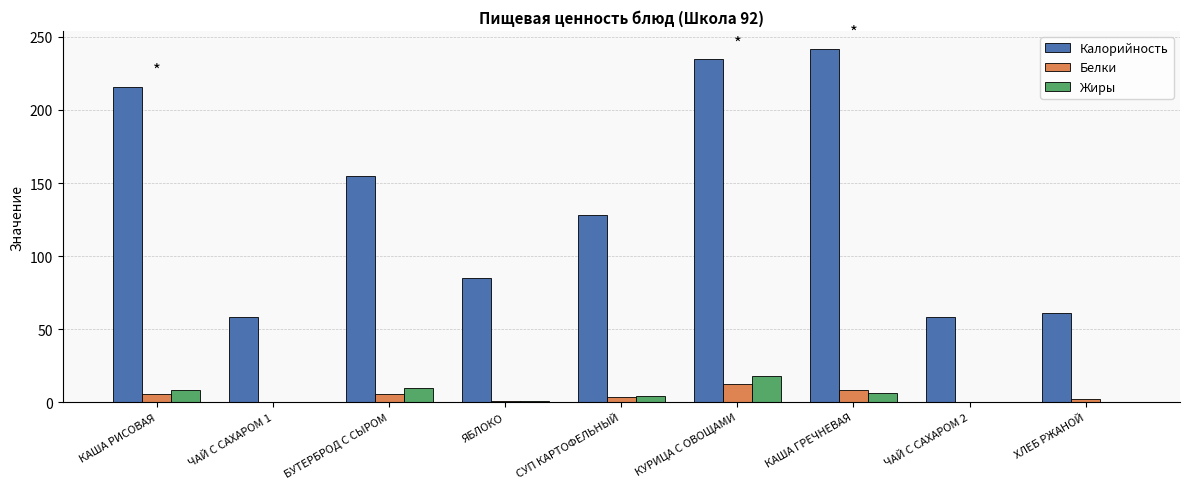

What is the sum of the Калорийность values at ЧАЙ С САХАРОМ 2 and ЧАЙ С САХАРОМ 1?

116.0